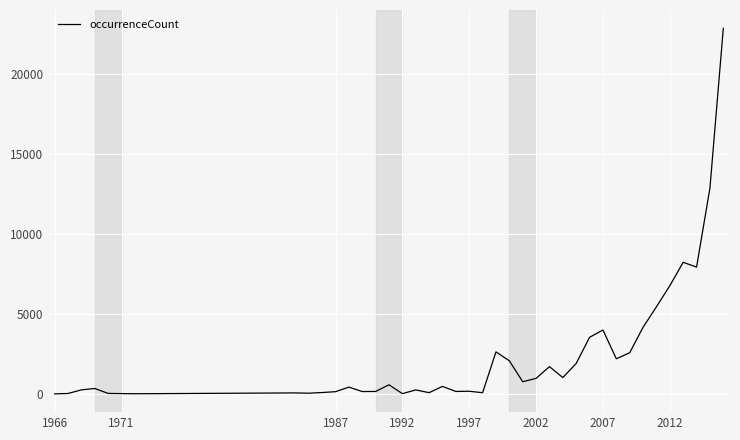

What is the maximum value shown in the chart?

22870